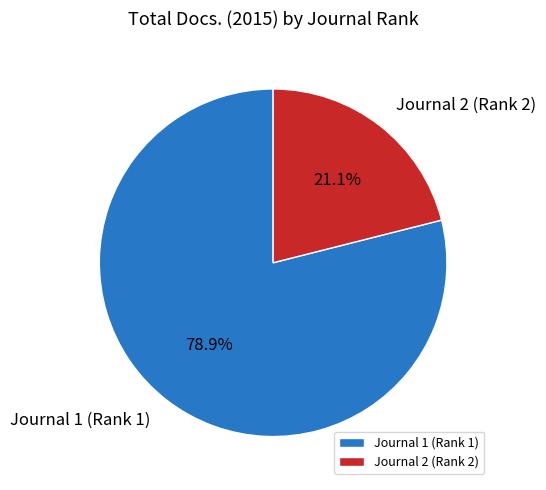

To the nearest percent, what percentage of the pie is Journal 2 (Rank 2)?

21%